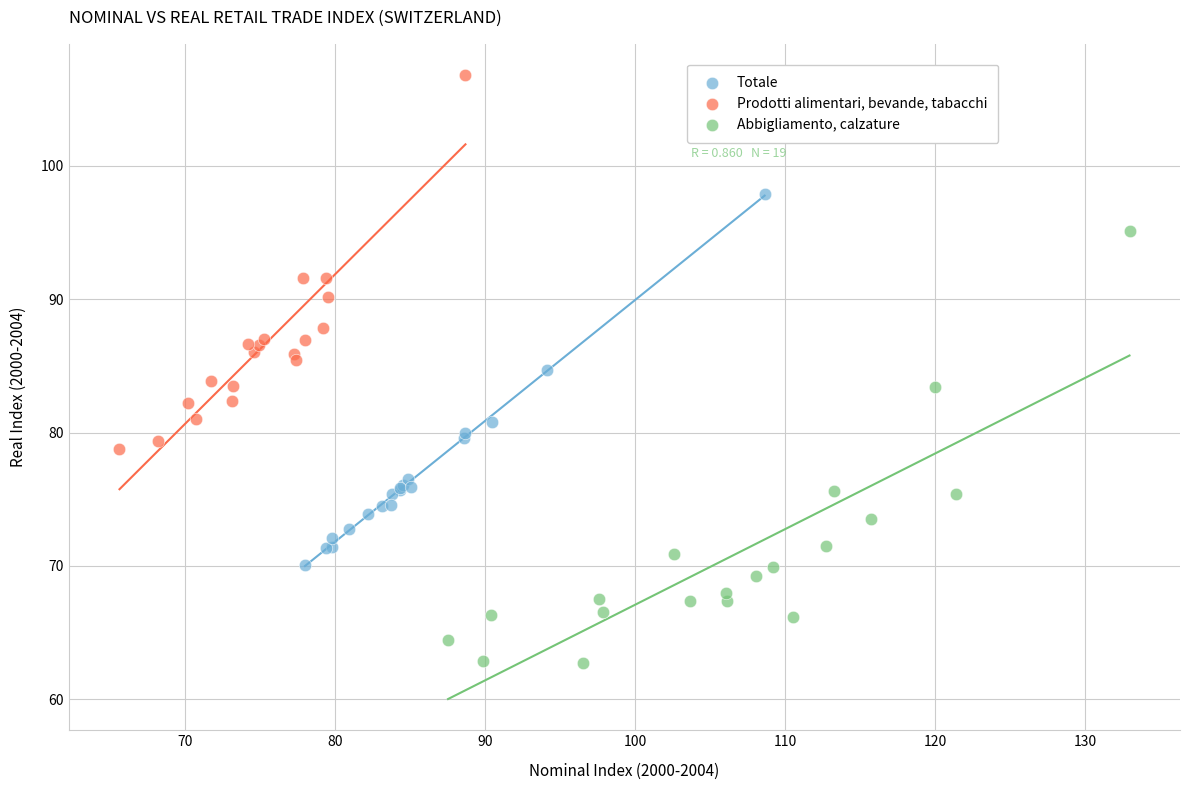

Which series contains the lowest Y value?

Abbigliamento, calzature